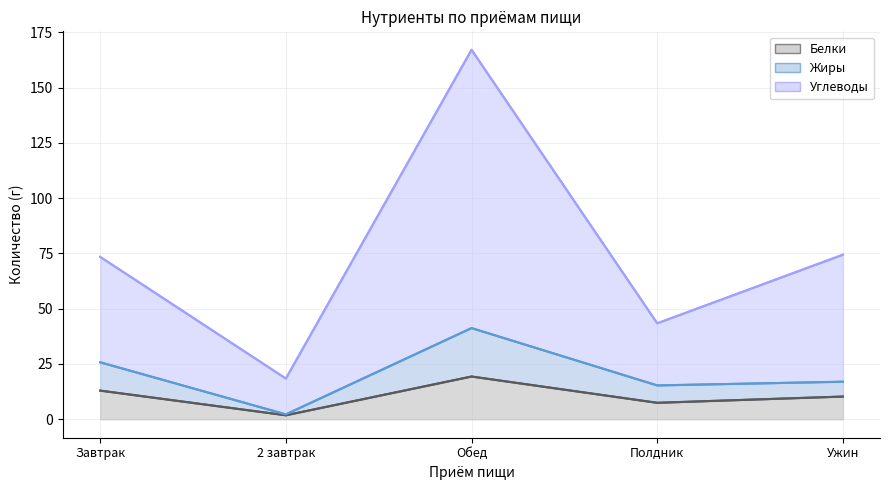

Is the value of Жиры at Полдник greater than the value of Белки at Ужин?

Yes